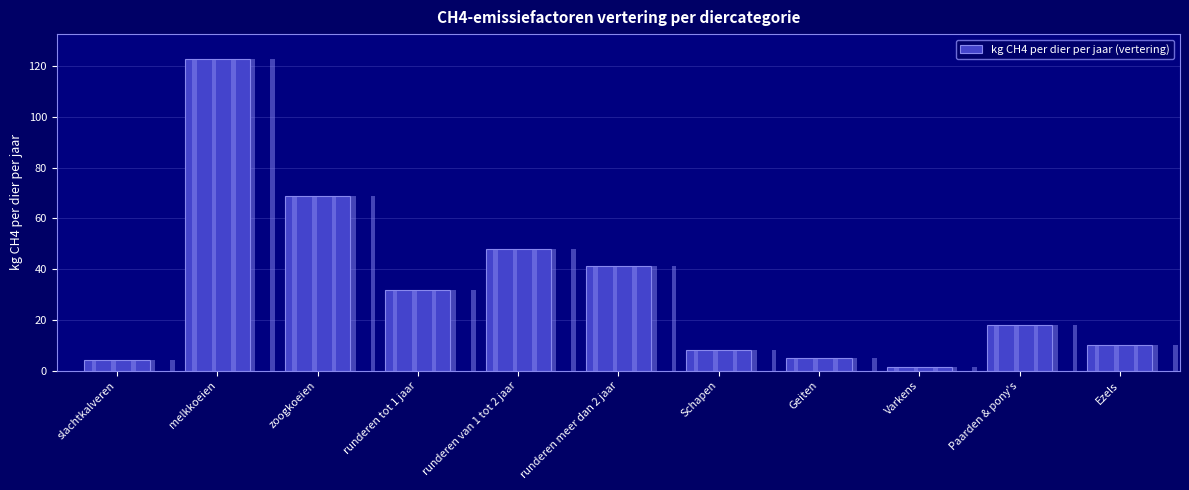

What is the sum of the values at runderen tot 1 jaar and Paarden & pony's?

49.9